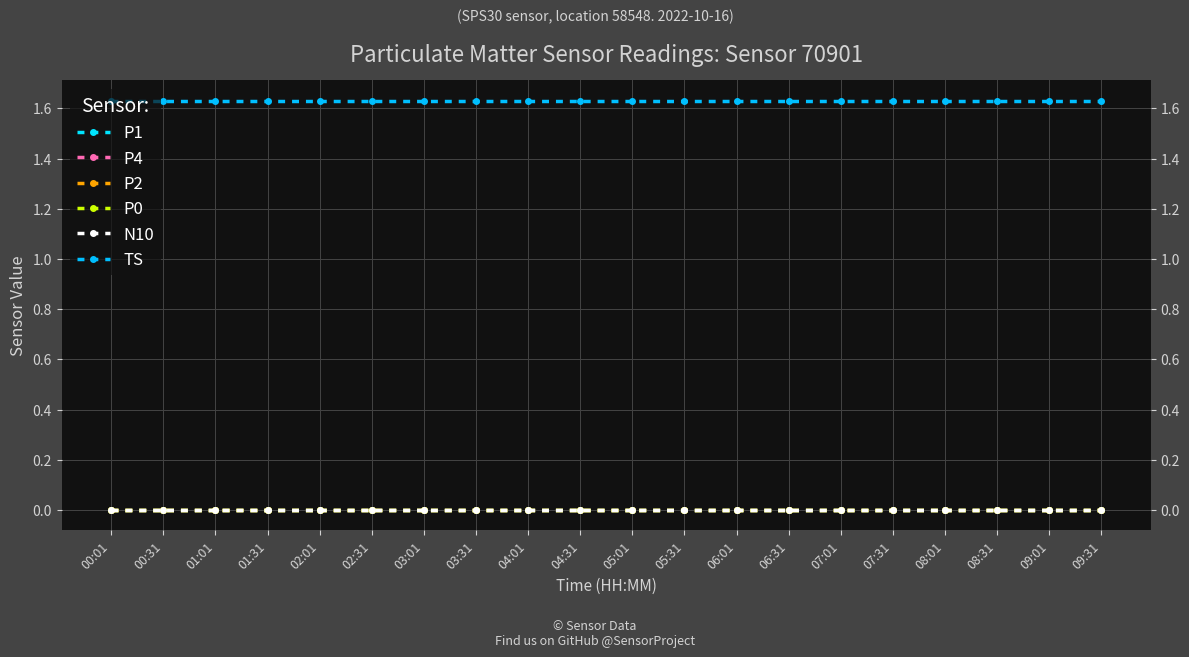

What is the difference between the highest and lowest values at 02:31?

1.6